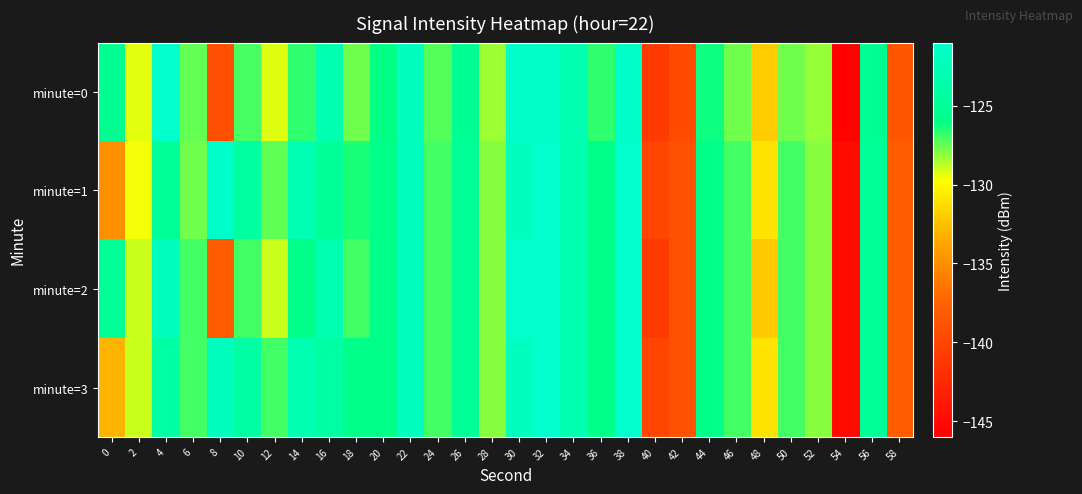

What is the difference between the highest and lowest values at 0?

9.9